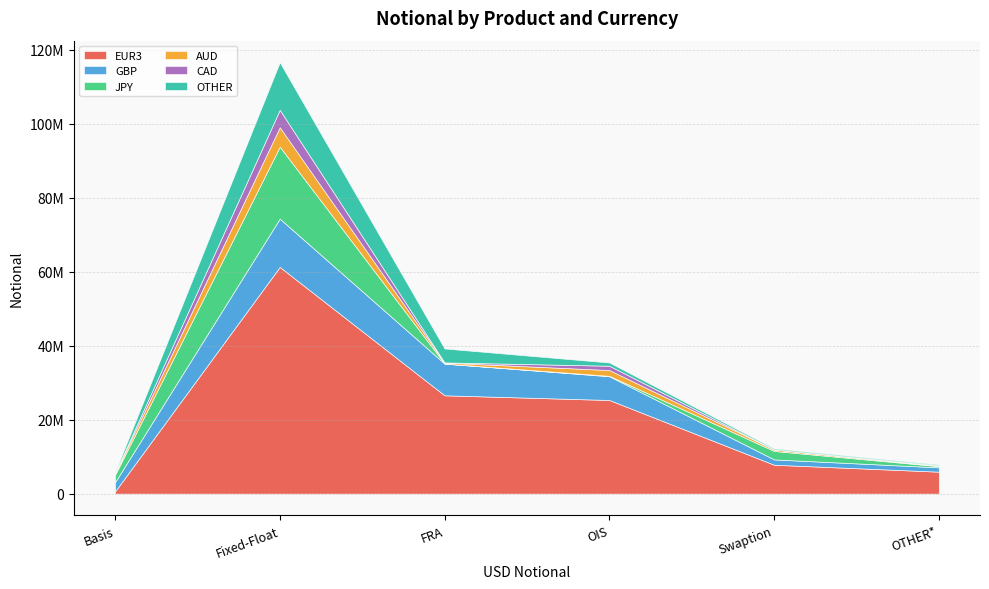

What is the total value across all series at OTHER*?

7868139